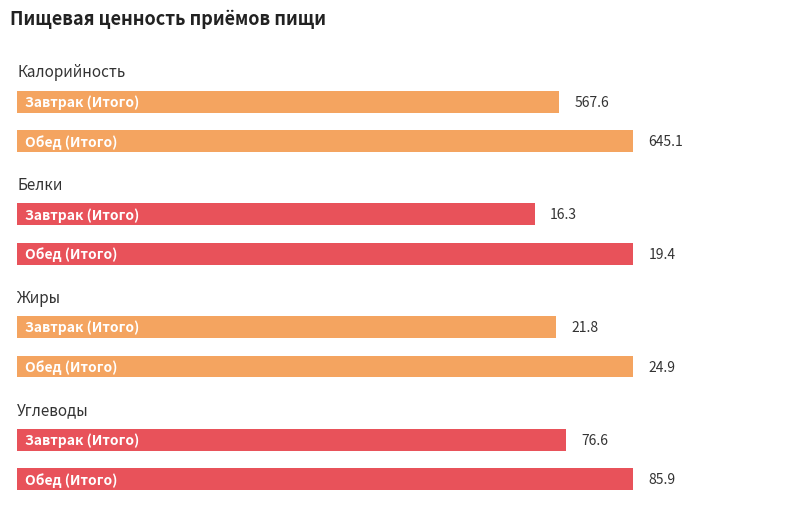

Which has a higher value, Завтрак (Итого) or Обед (Итого)?

Обед (Итого)